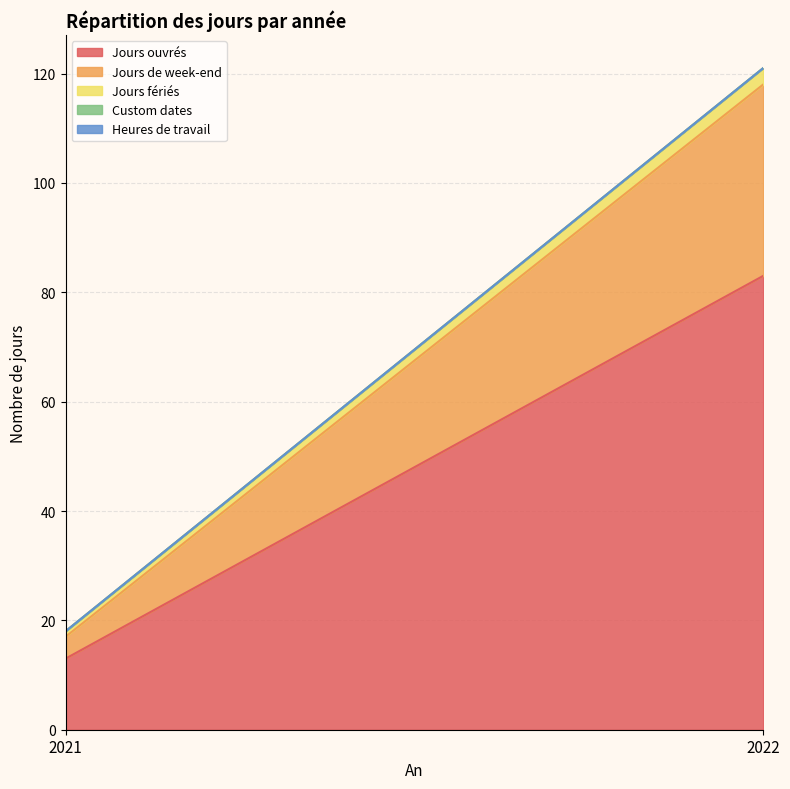

How many lines are shown in the chart?

5